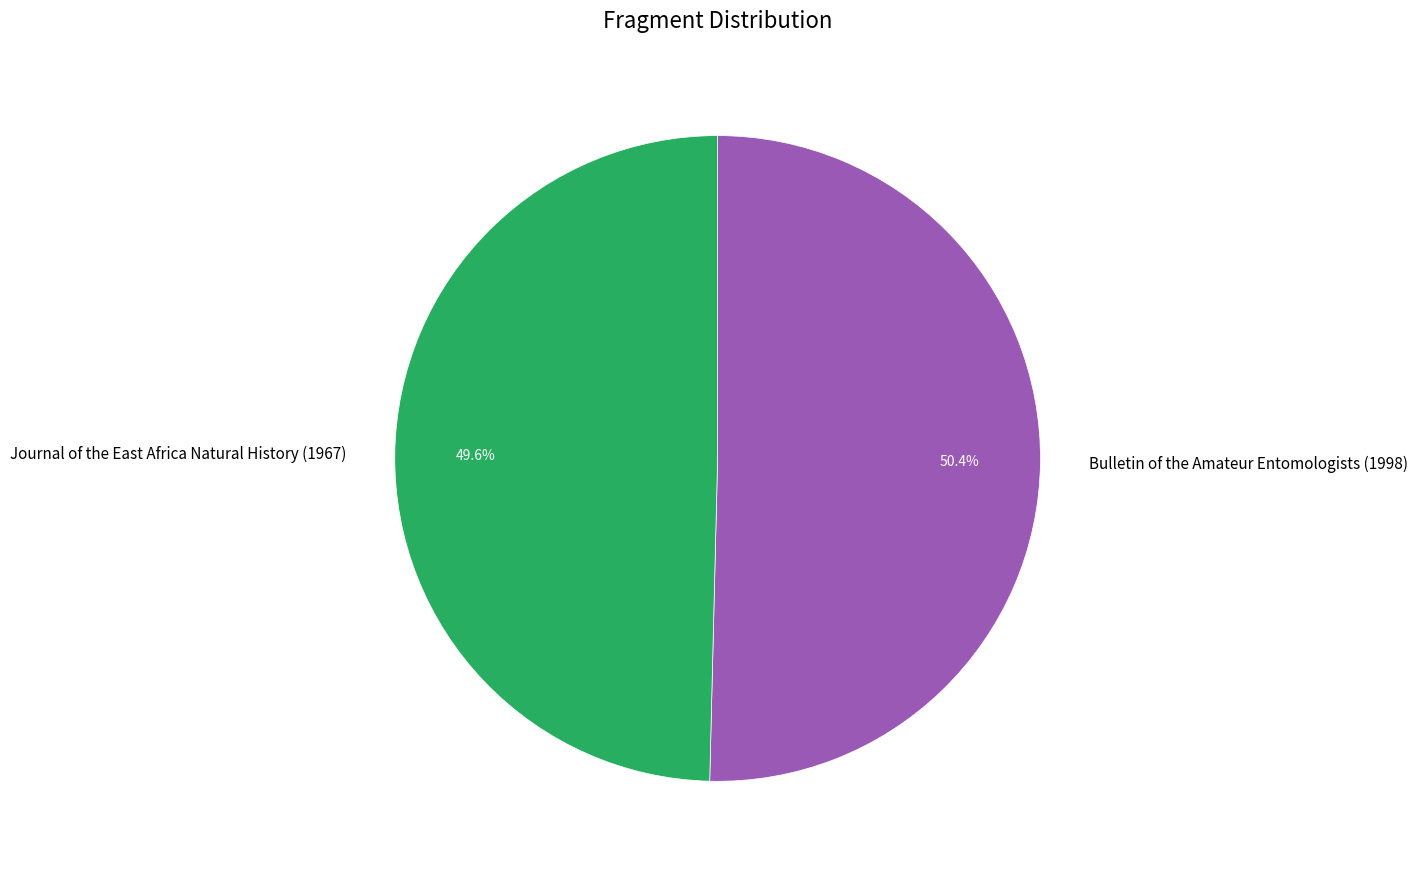

Which category has the smallest portion of the pie?

Journal of the East Africa Natural History (1967)